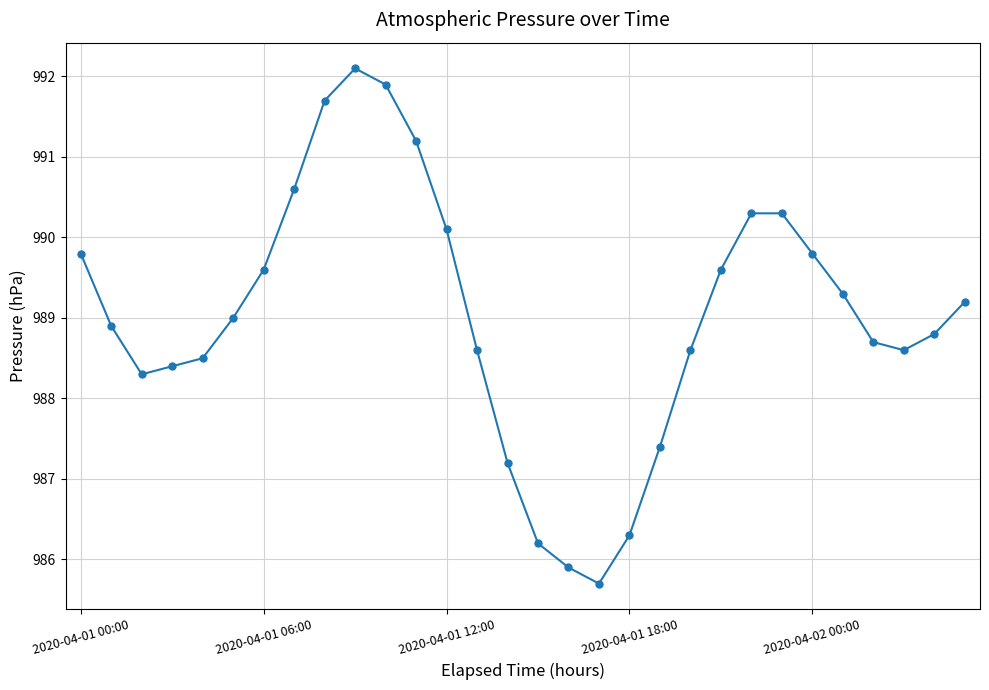

What is the value of the 27th point from the left?

988.7